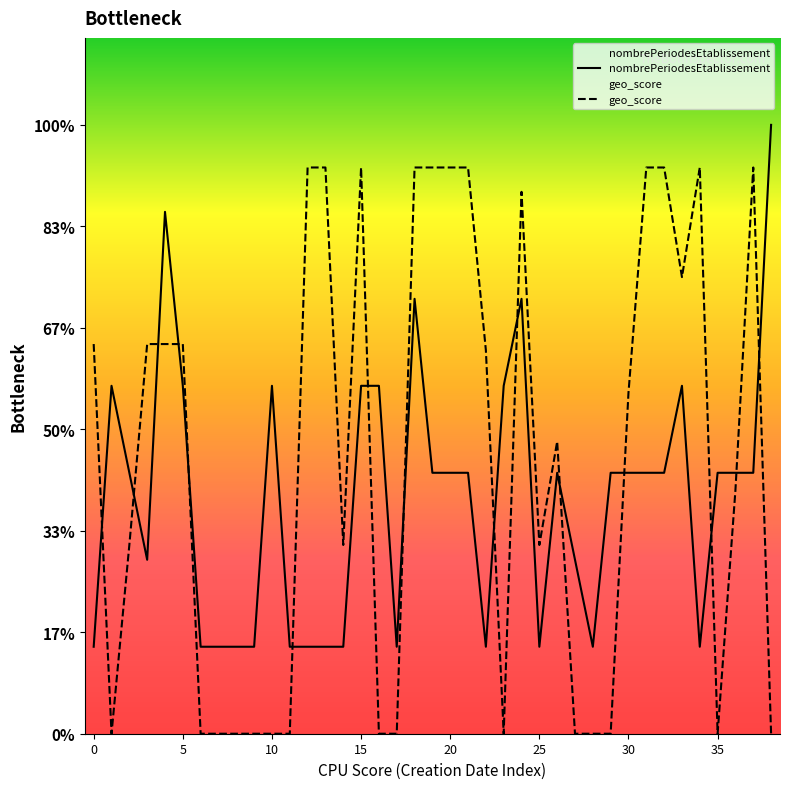

What value does the nombrePeriodesEtablissement series have at 30?

3.0